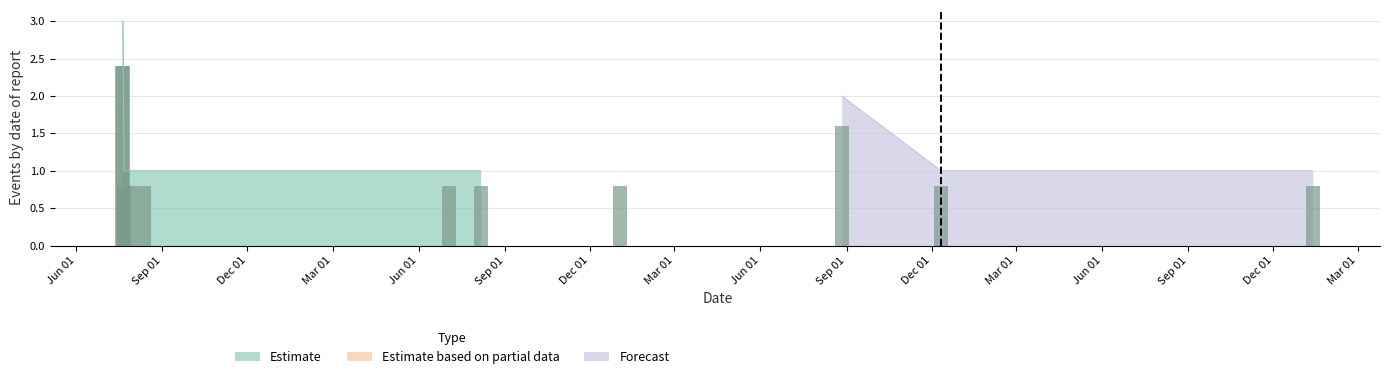

What is the difference between the highest and lowest values at 10?

1